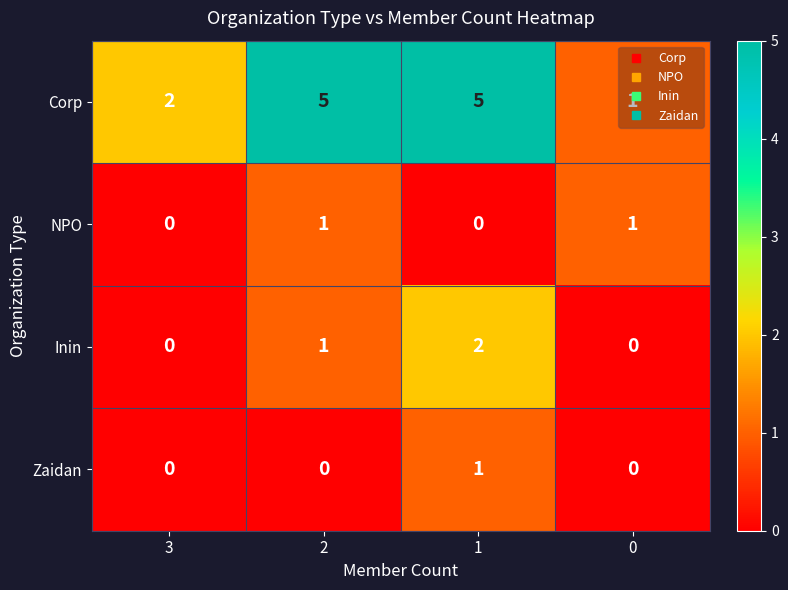

What is the total value across all series at 1?

8